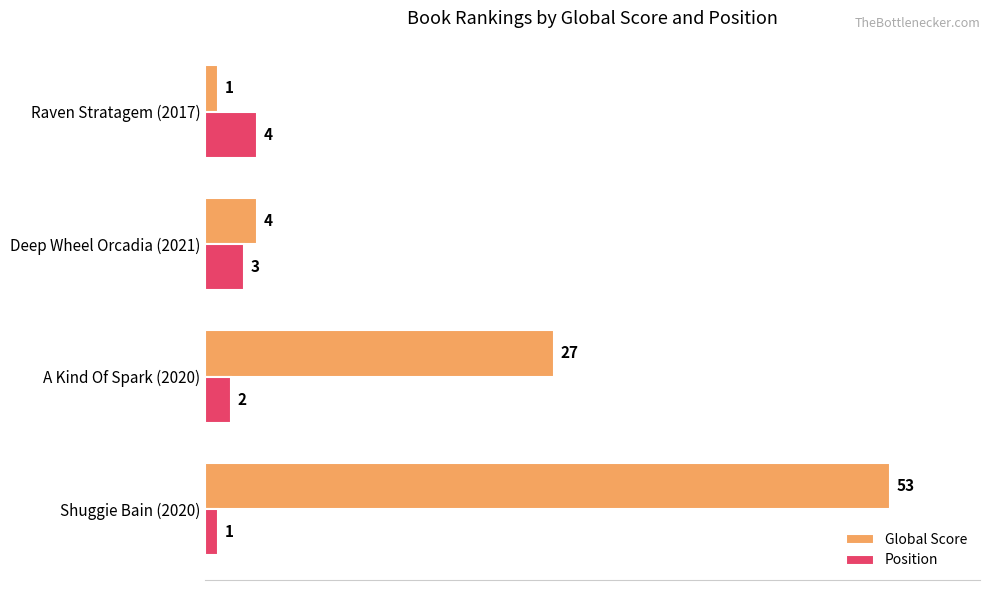

What is the maximum value shown in the chart?

53